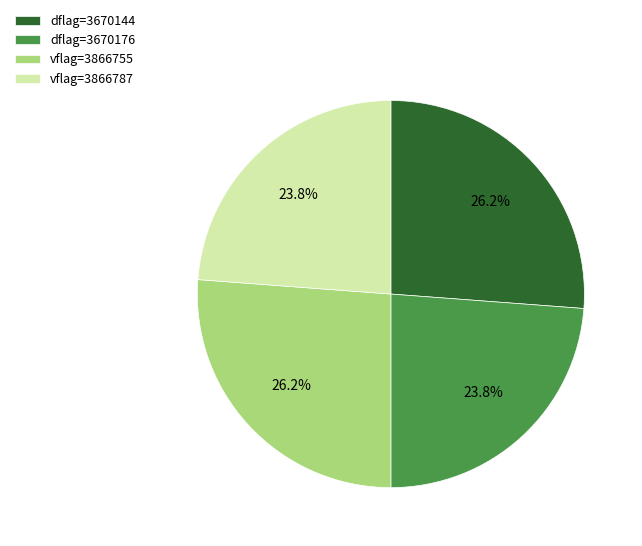

Does dflag=3670176 represent more than half of the total?

No